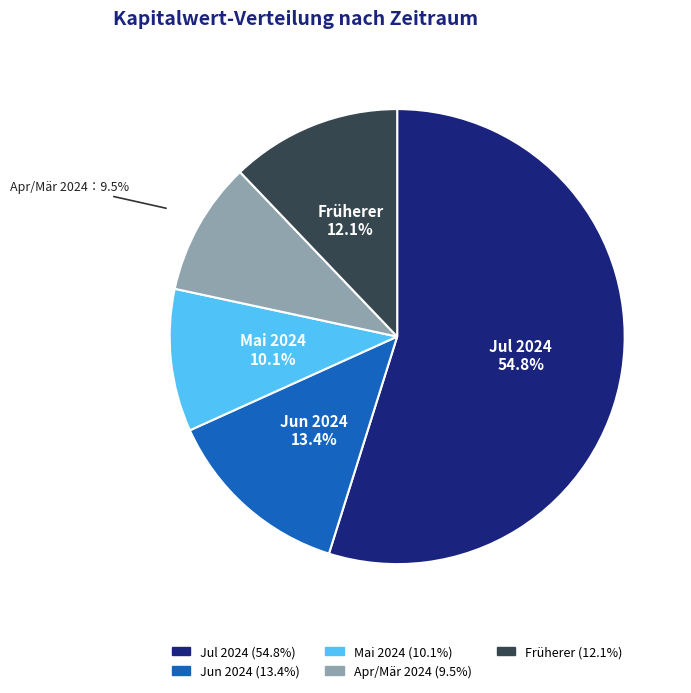

Does any single category account for the majority?

Yes